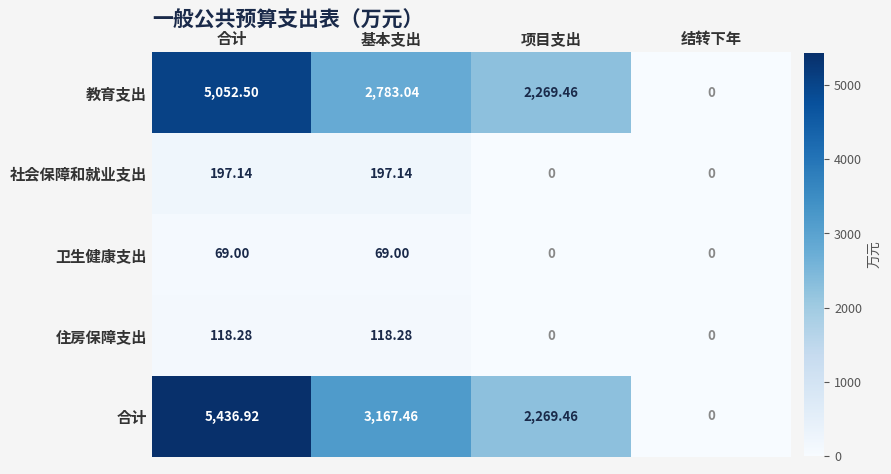

List the labels in order of 教育支出 value, smallest first.

结转下年, 项目支出, 基本支出, 合计